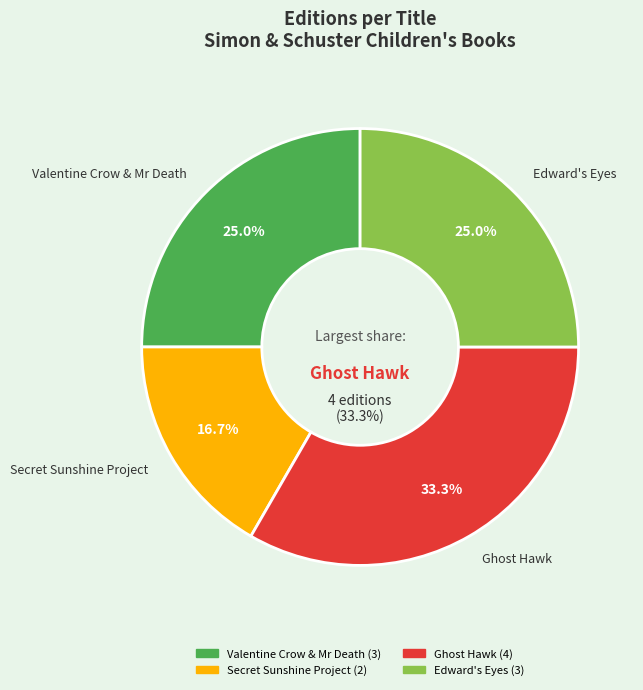

To the nearest percent, what is the difference between the largest and smallest slice percentages?

17%